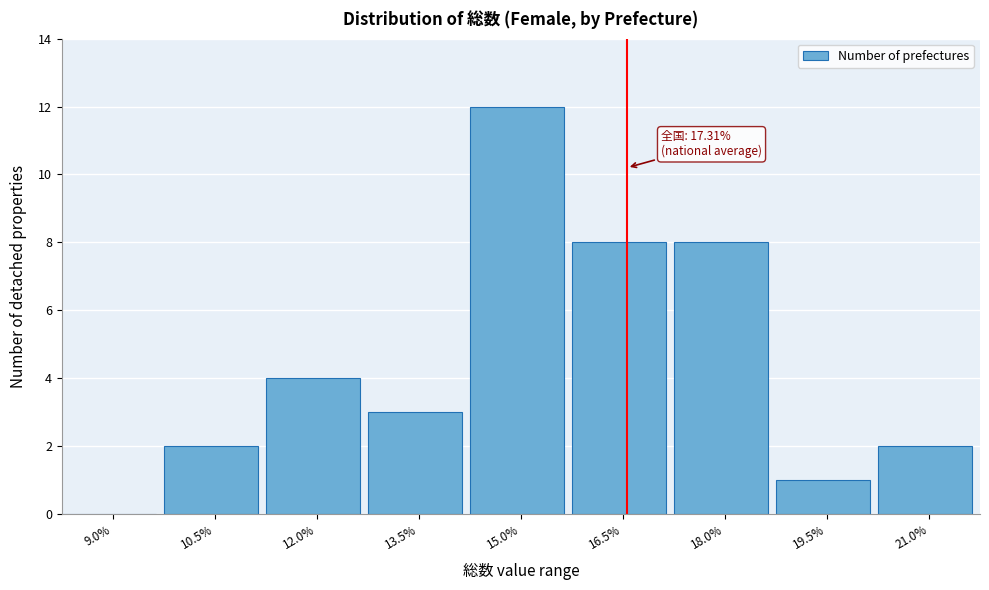

Reading left to right, what are all the values shown in this chart?

9.0%=0	10.5%=2	12.0%=4	13.5%=3	15.0%=12	16.5%=8	18.0%=8	19.5%=1	21.0%=2